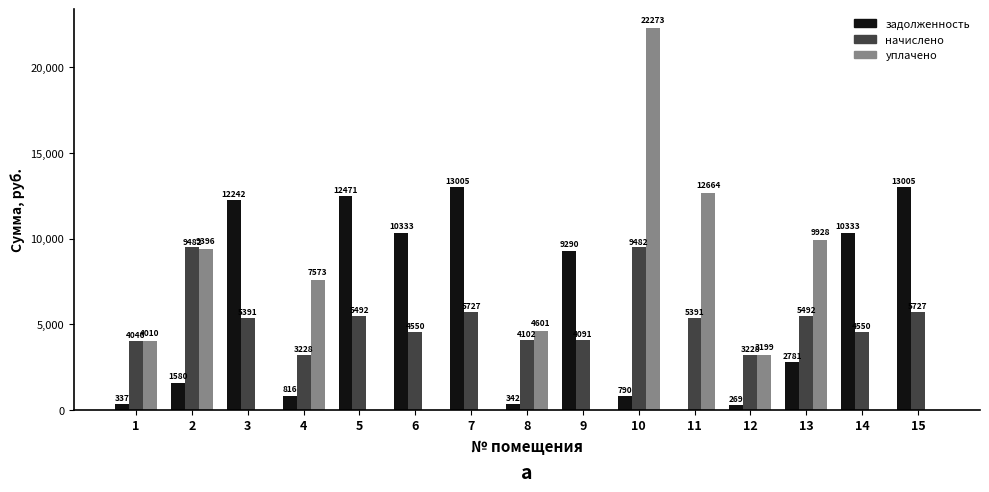

What is the sum of the начислено values at 1 and 10?

13528.0